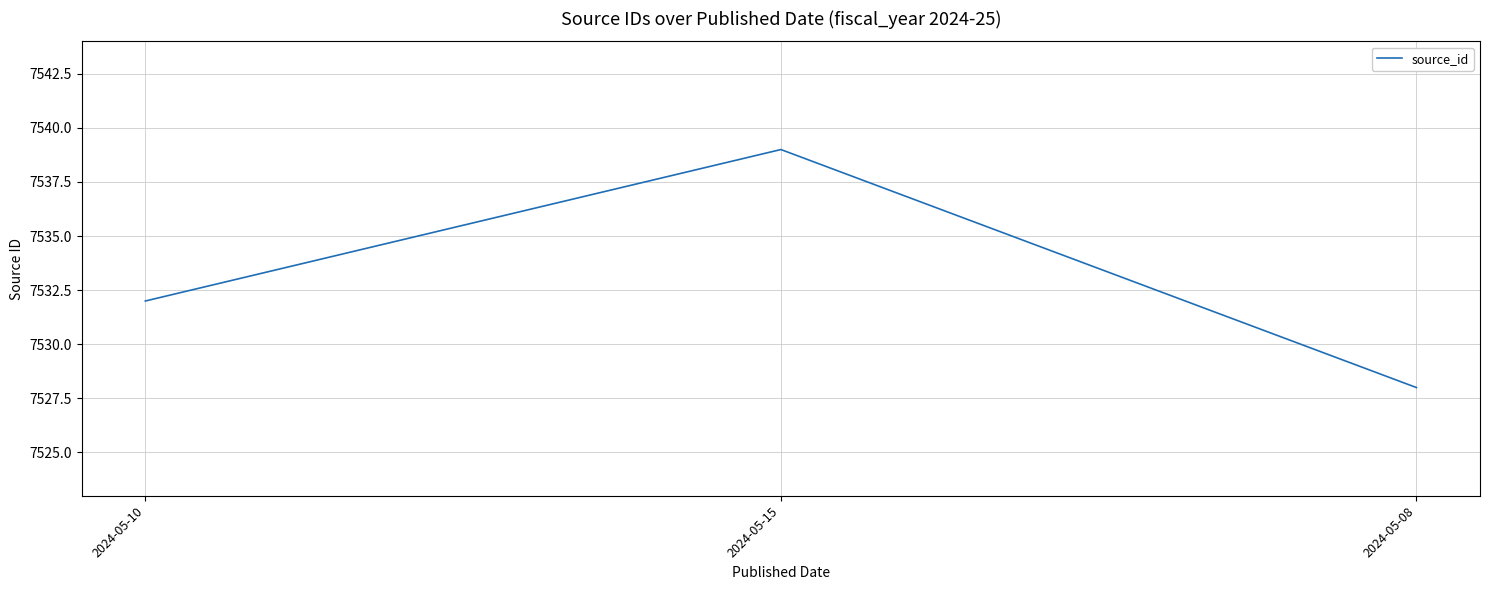

Reading left to right, list all the values displayed in this chart.

2024-05-10=7532	2024-05-15=7539	2024-05-08=7528